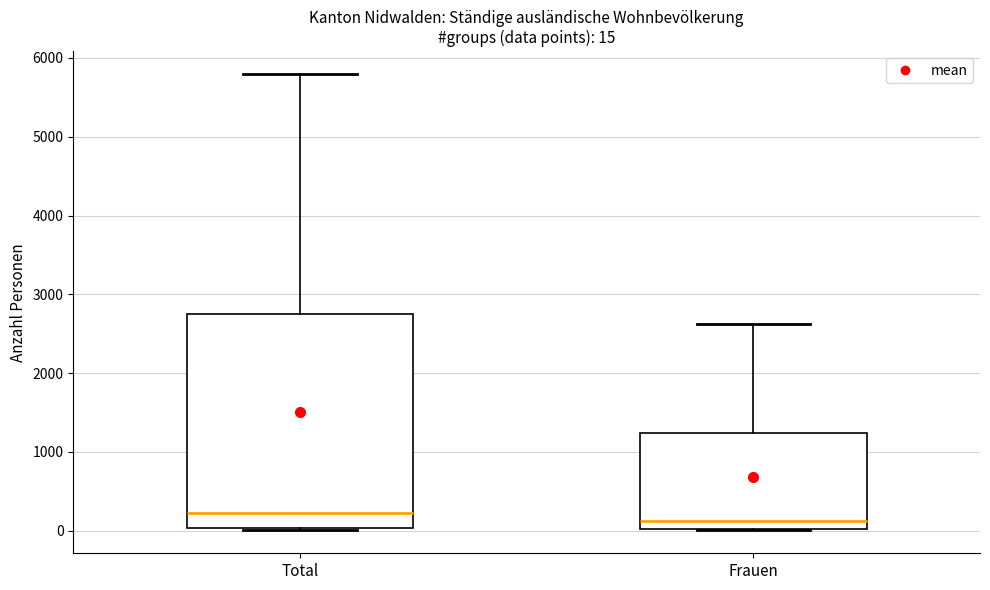

Which box is the tallest, from its lower edge to its upper edge?

Total